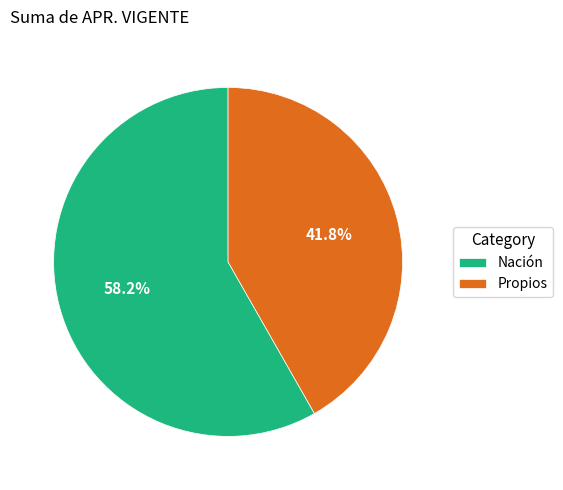

How many segments does this pie chart have?

2